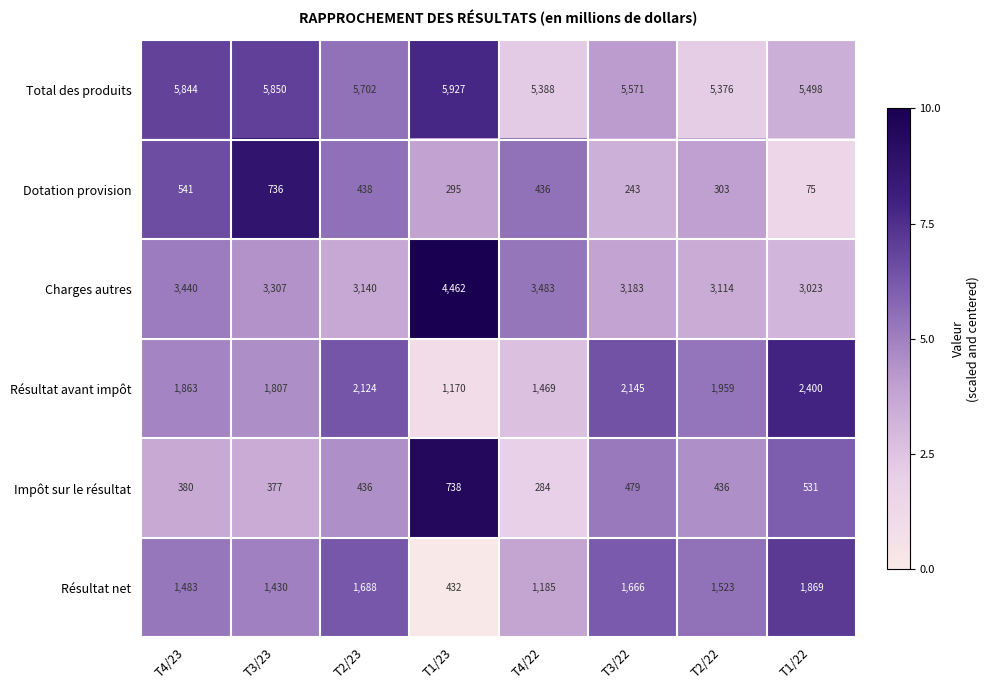

Which label corresponds to the largest value in the chart?

T1/23